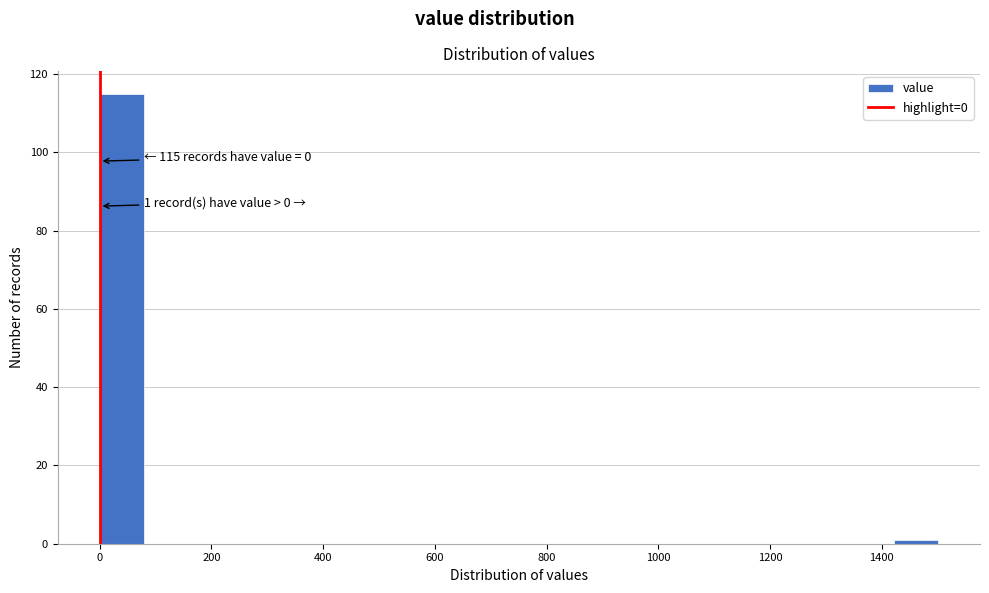

Around what value on the x-axis is the tallest bar? Give the approximate position of its centre, as read against the axis.

40